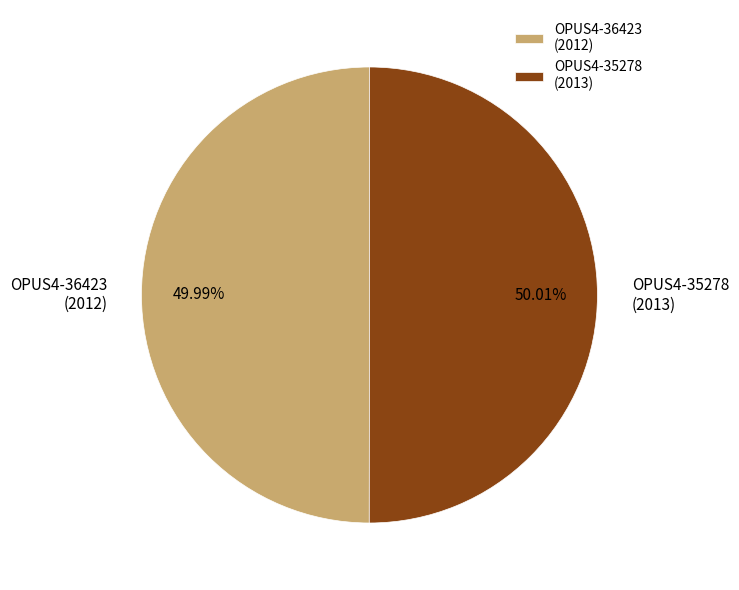

Is the sum of OPUS4-36423 (2012) and OPUS4-35278 (2013) greater than half?

Yes